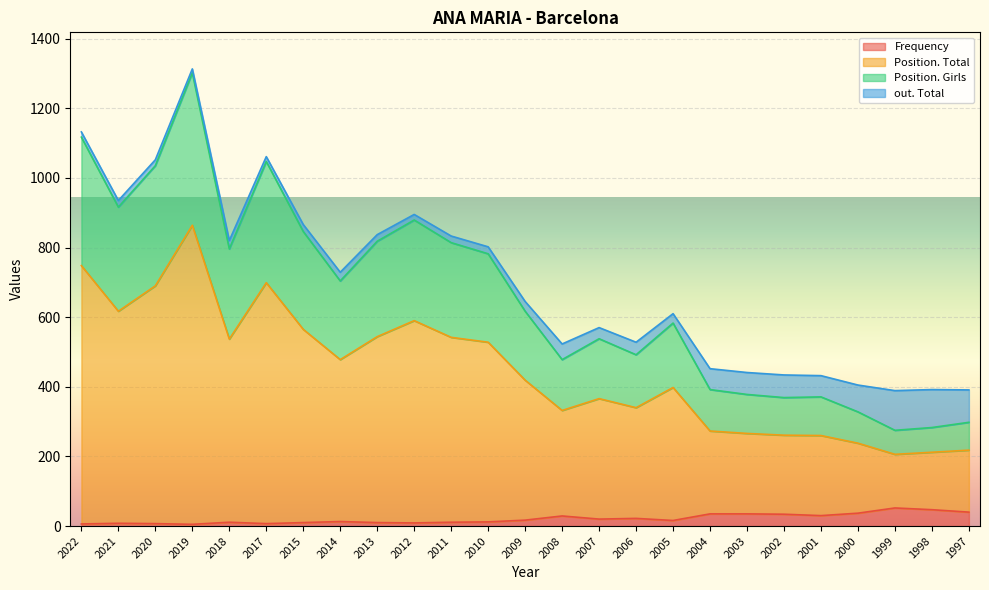

What is the difference between the highest and lowest values at 2011?

803